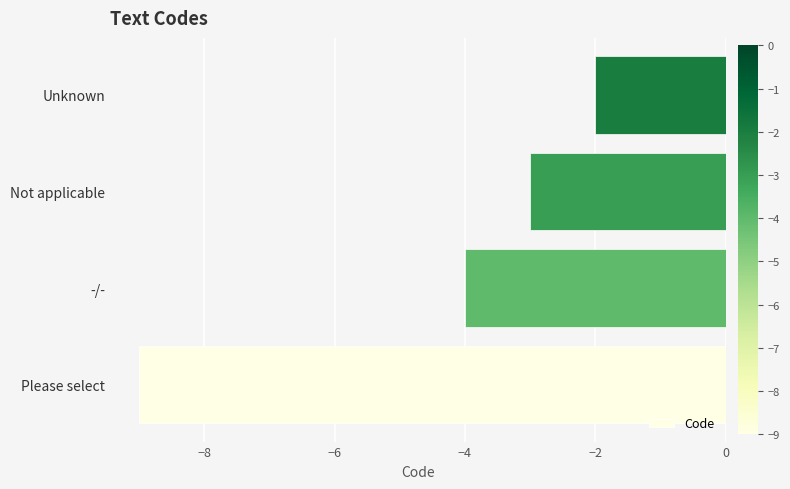

Count the number of categories in the chart.

4